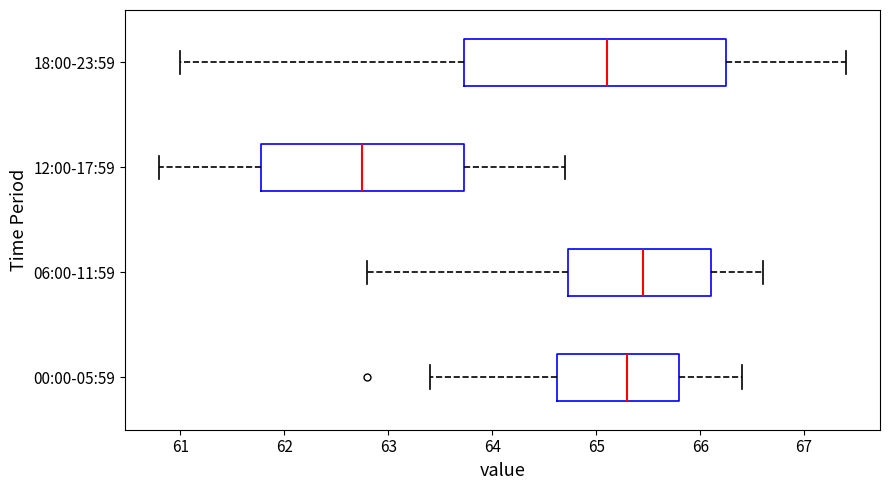

Which box has the furthest to the right median line?

06:00-11:59